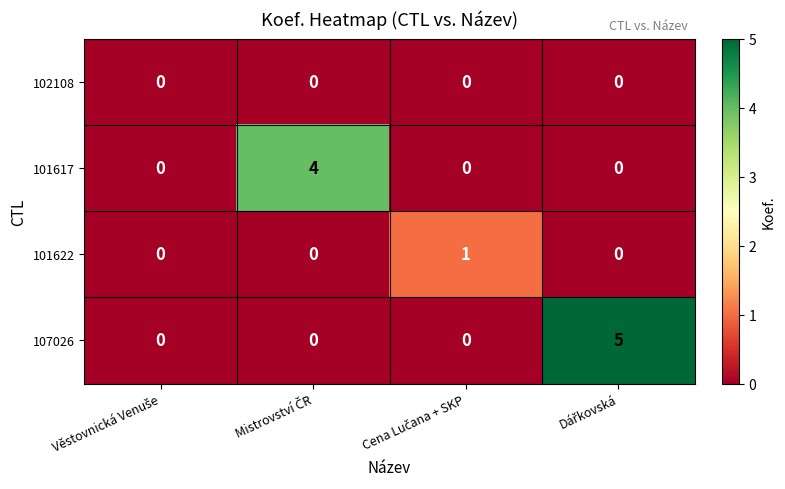

Which series has the widest spread of values?

107026